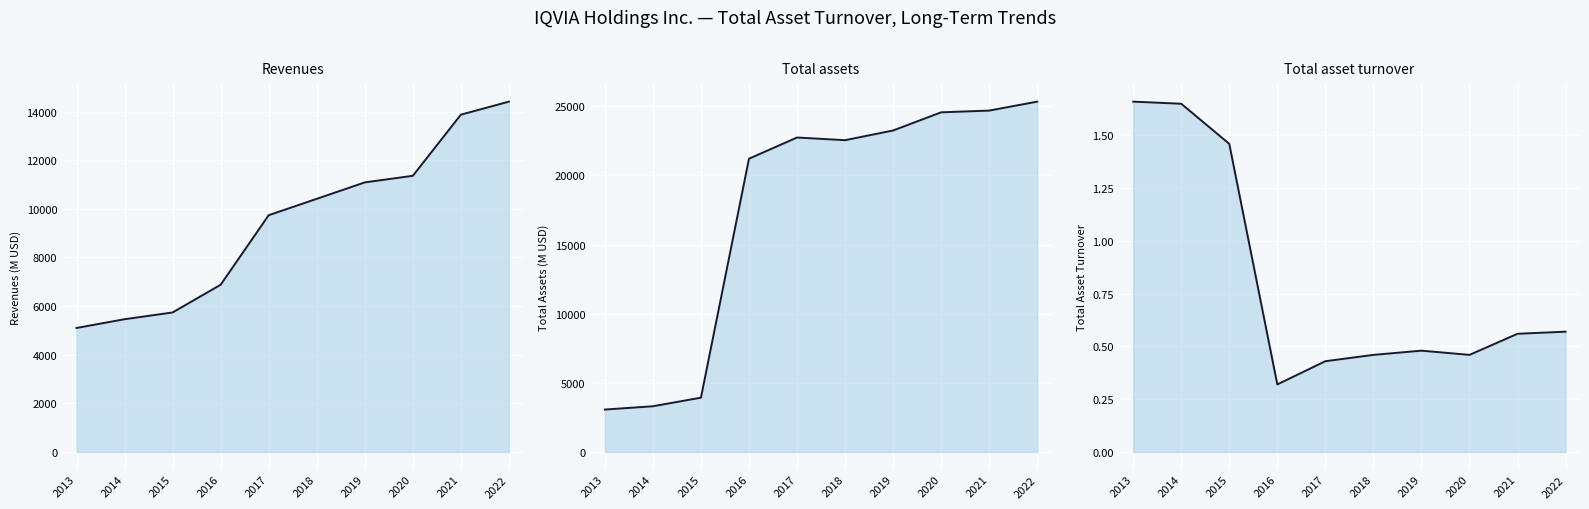

Where does the Total assets series first go above 22742?

2019